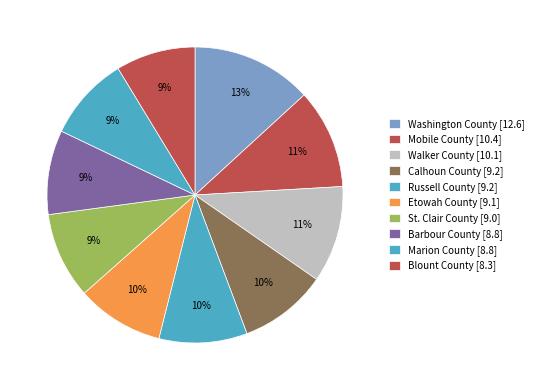

How many segments does this pie chart have?

10